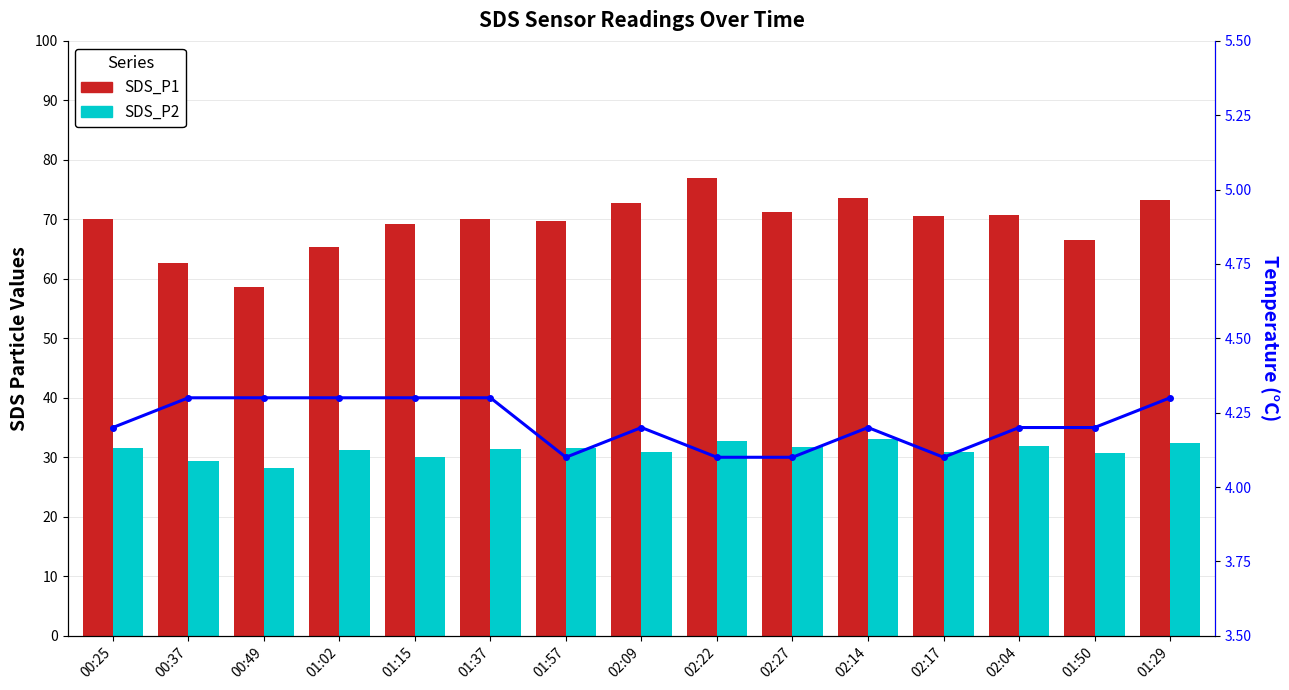

How many distinct data groups are displayed?

3